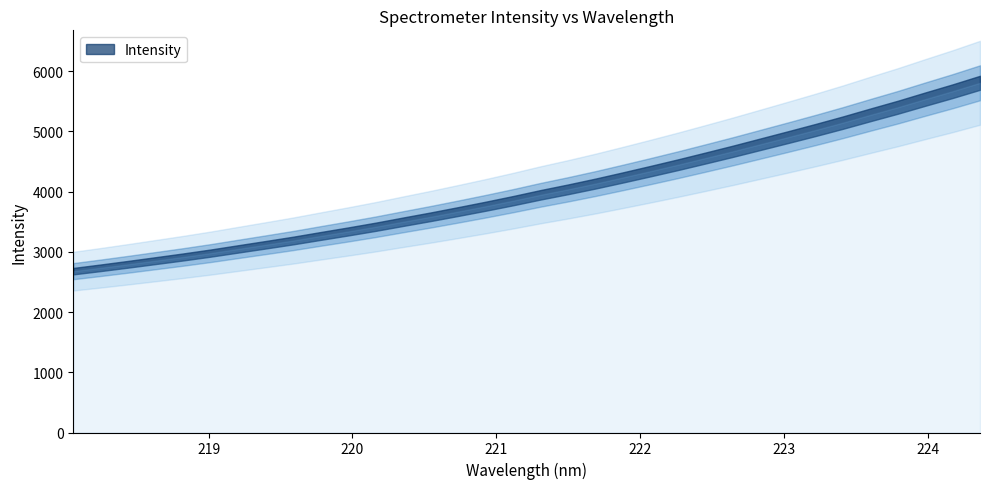

Reading left to right, transcribe all the data shown in this chart.

2679.1	2735.4	2793.9	2854.4	2915.4	2979.7	3049.0	3118.0	3188.2	3264.2	3338.9	3416.8	3500.5	3582.8	3669.2	3757.7	3850.1	3947.5	4038.3	4134.2	4236.1	4340.4	4447.0	4557.8	4670.1	4786.8	4903.7	5022.3	5145.0	5273.9	5400.4	5535.1	5667.2	5806.8